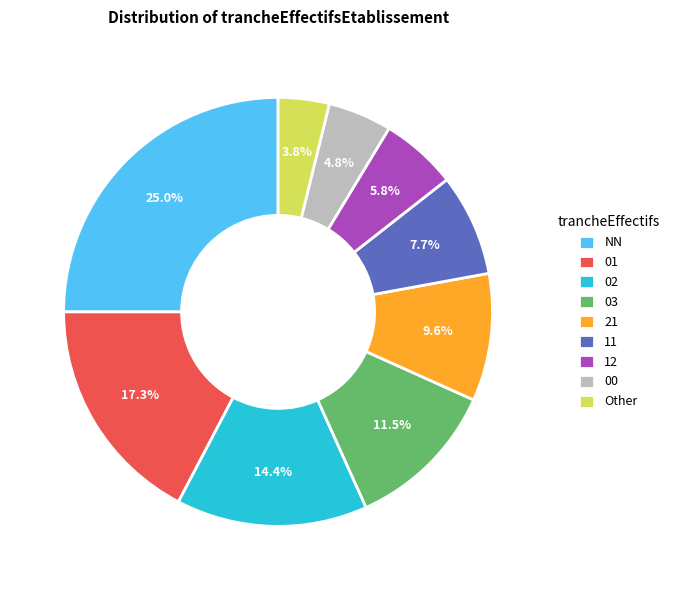

Rank the categories by value from lowest to highest.

Other, 00, 12, 11, 21, 03, 02, 01, NN